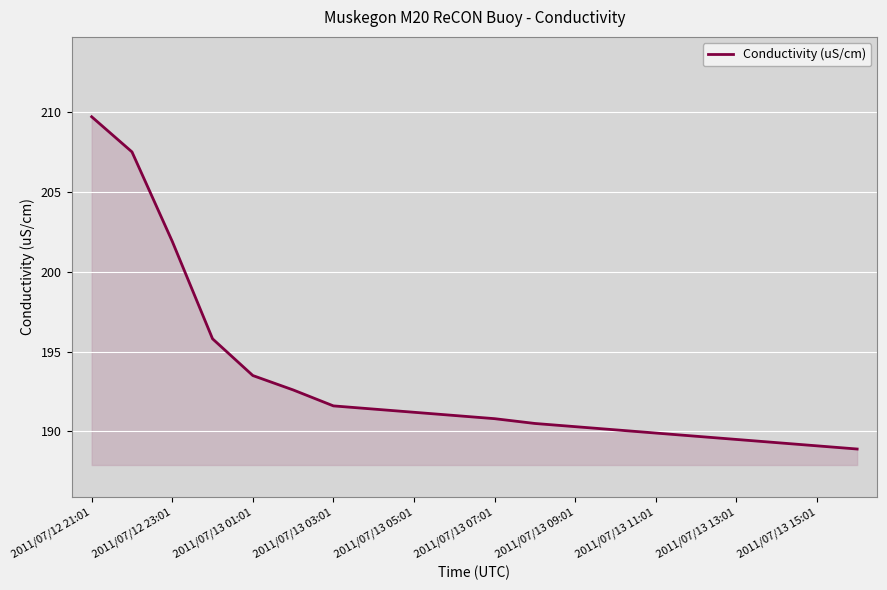

What is the smallest value displayed?

188.9